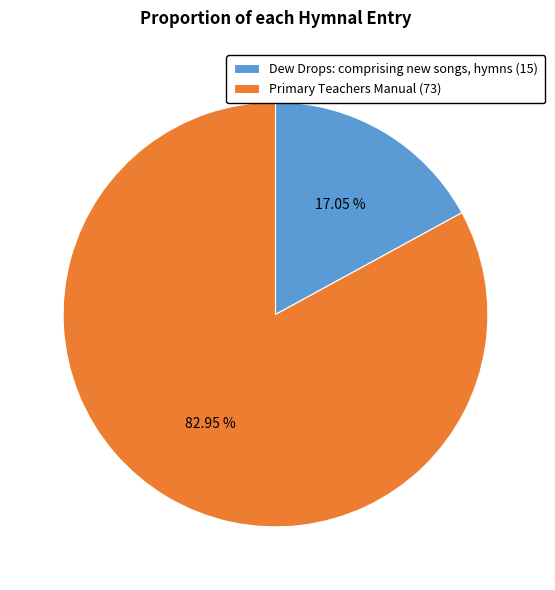

What percentage is the Primary Teachers Manual (73) slice, to the nearest percent?

83%